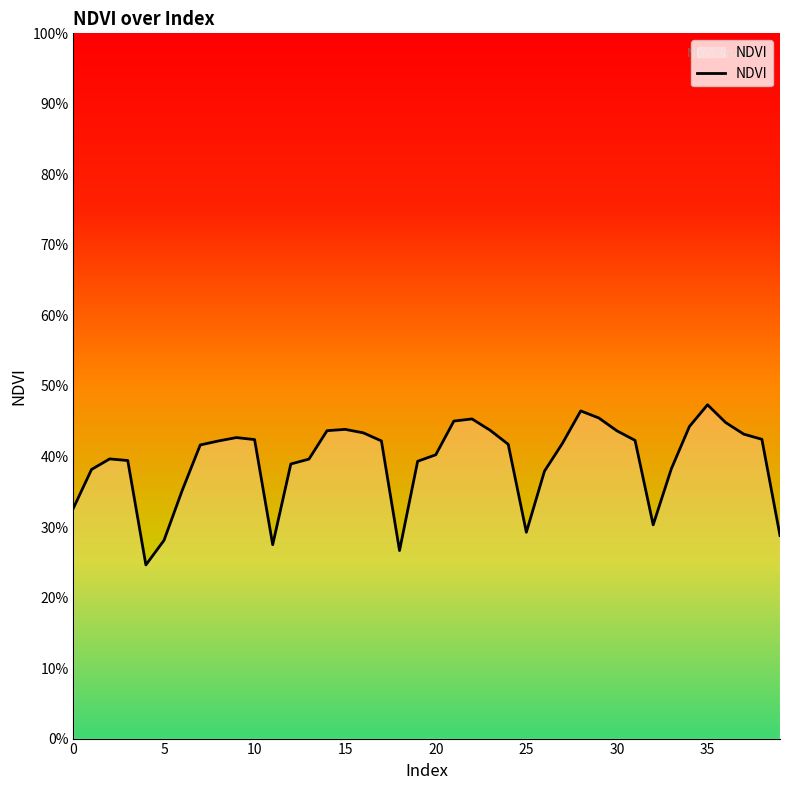

What is the sum of all values?

15.7